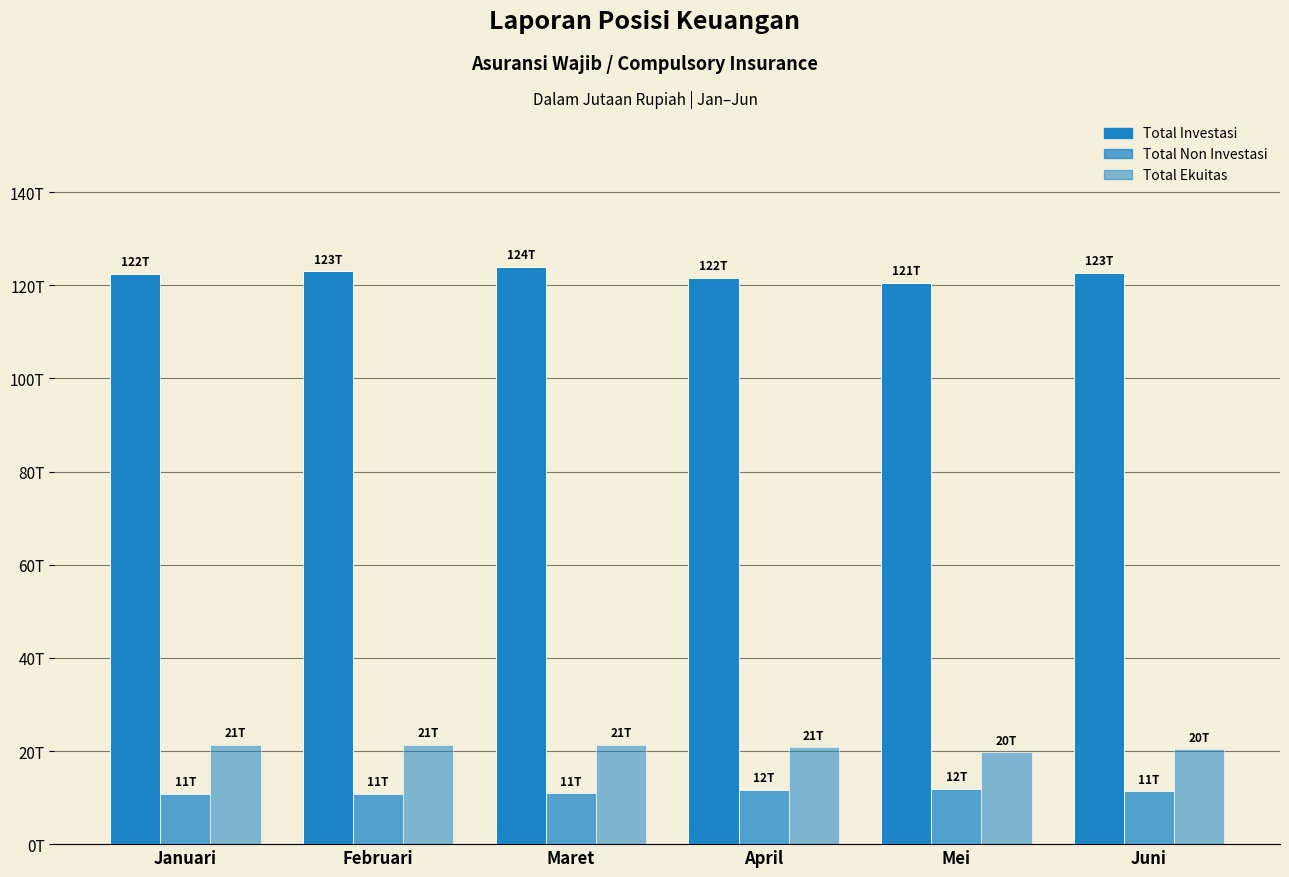

What is the label of the 1st bar from the left?

Januari